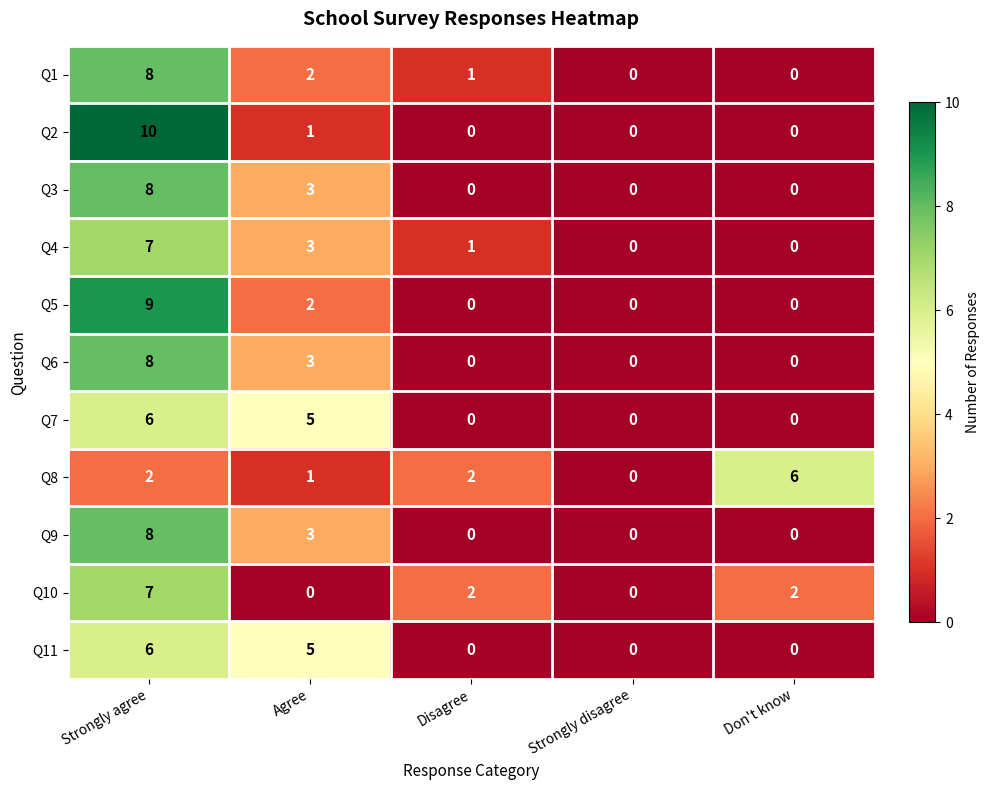

The value of Q10 at Disagree is 1. True or false?

False